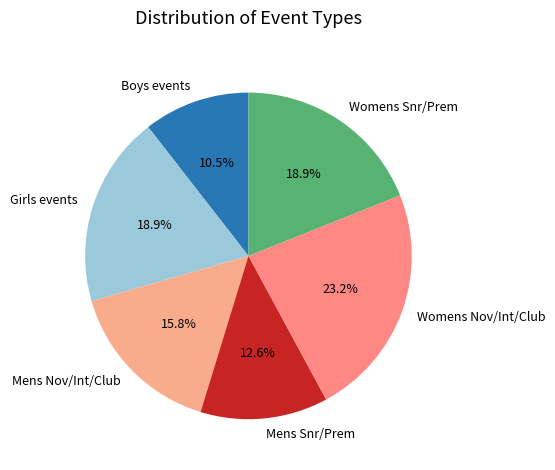

Is there any slice that represents more than half of the pie?

No